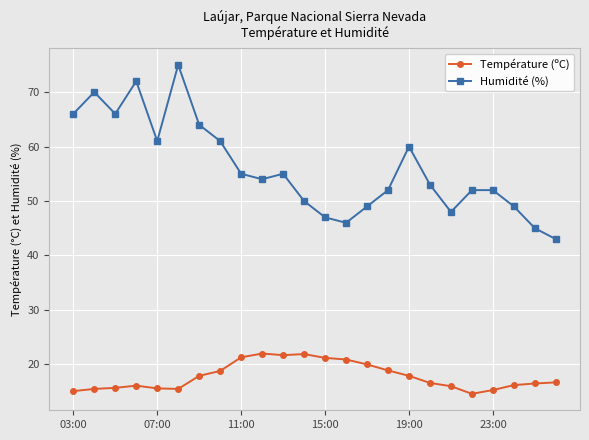

True or false: Humidité (%) and Température (ºC) cross at least once.

False